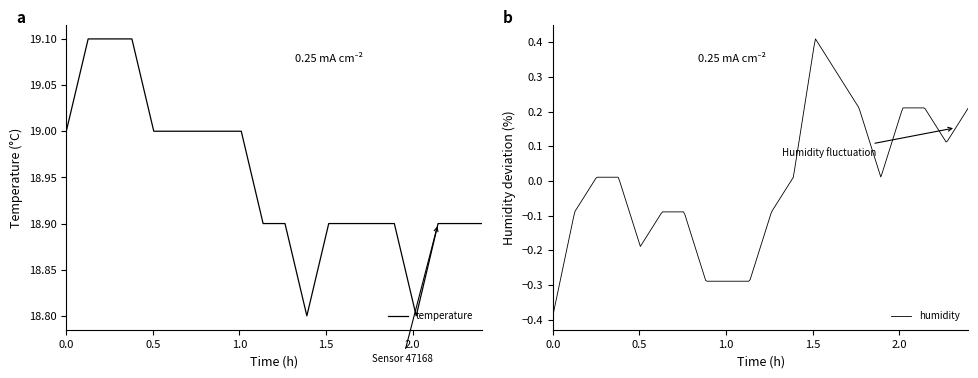

True or false: the data shows 19.0 at 05:00.

True